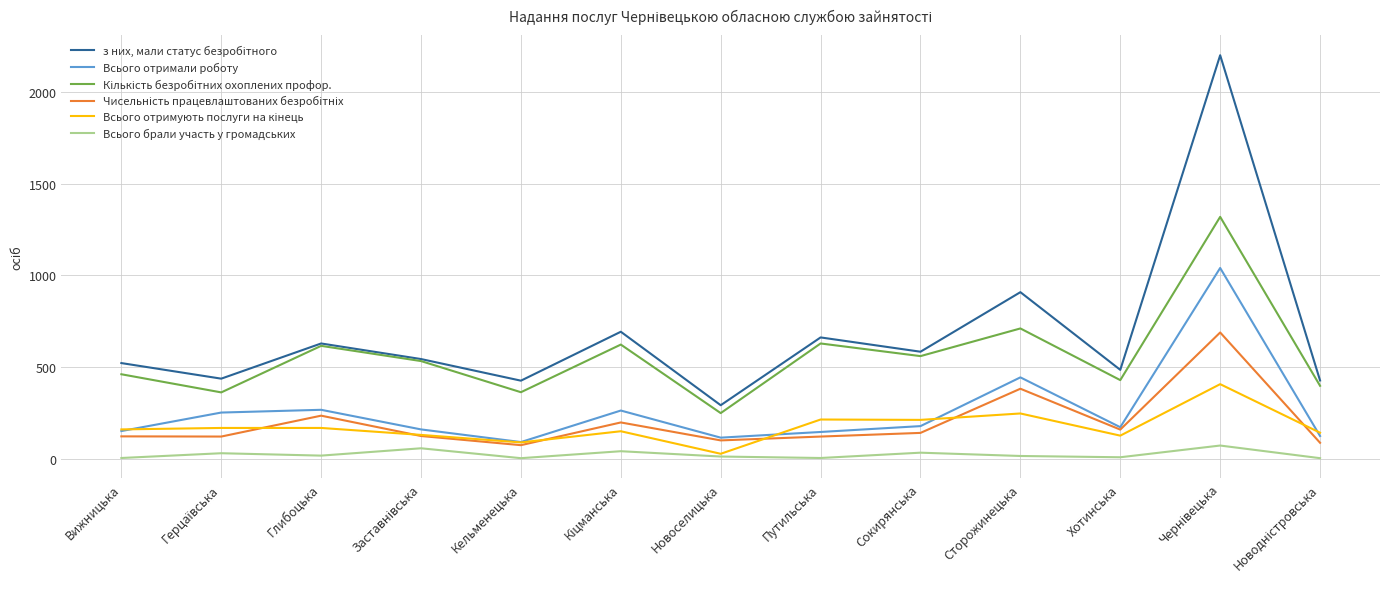

True or false: Всього брали участь у громадських and Всього отримали роботу cross at least once.

False